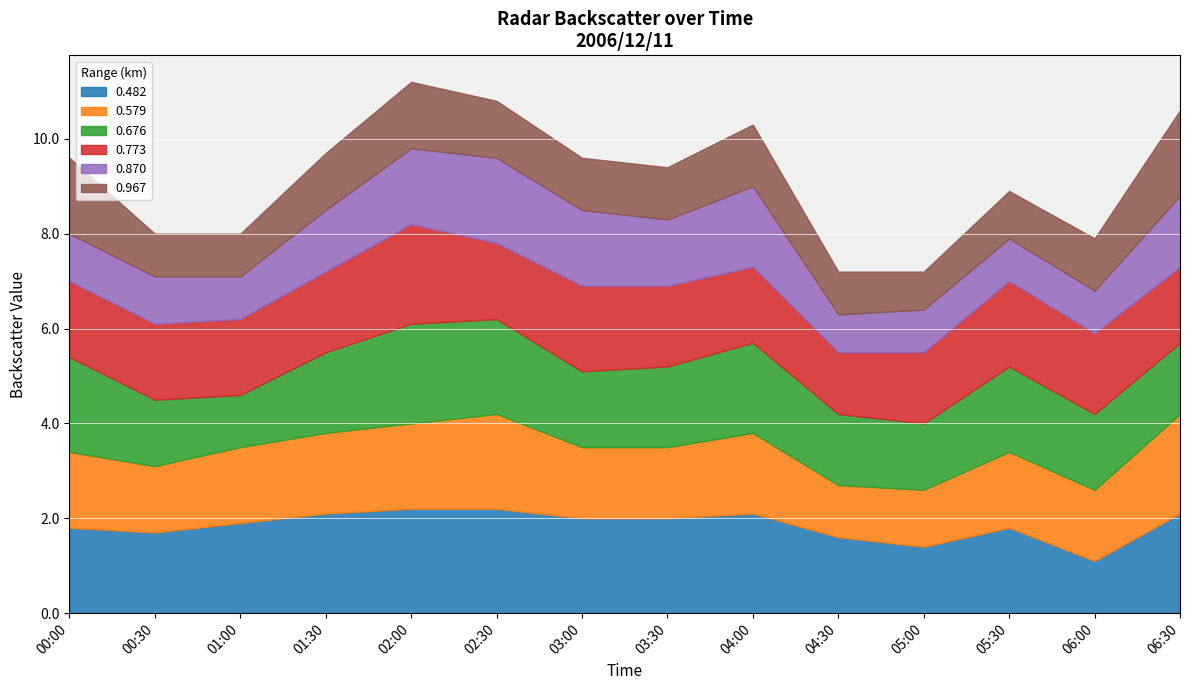

Where does the 0.870 series first go above 1?

01:30